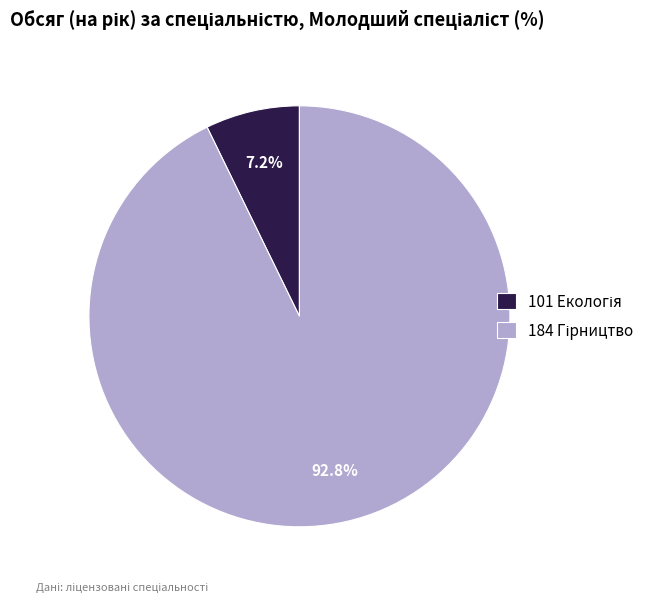

How many slices are in this pie chart?

2